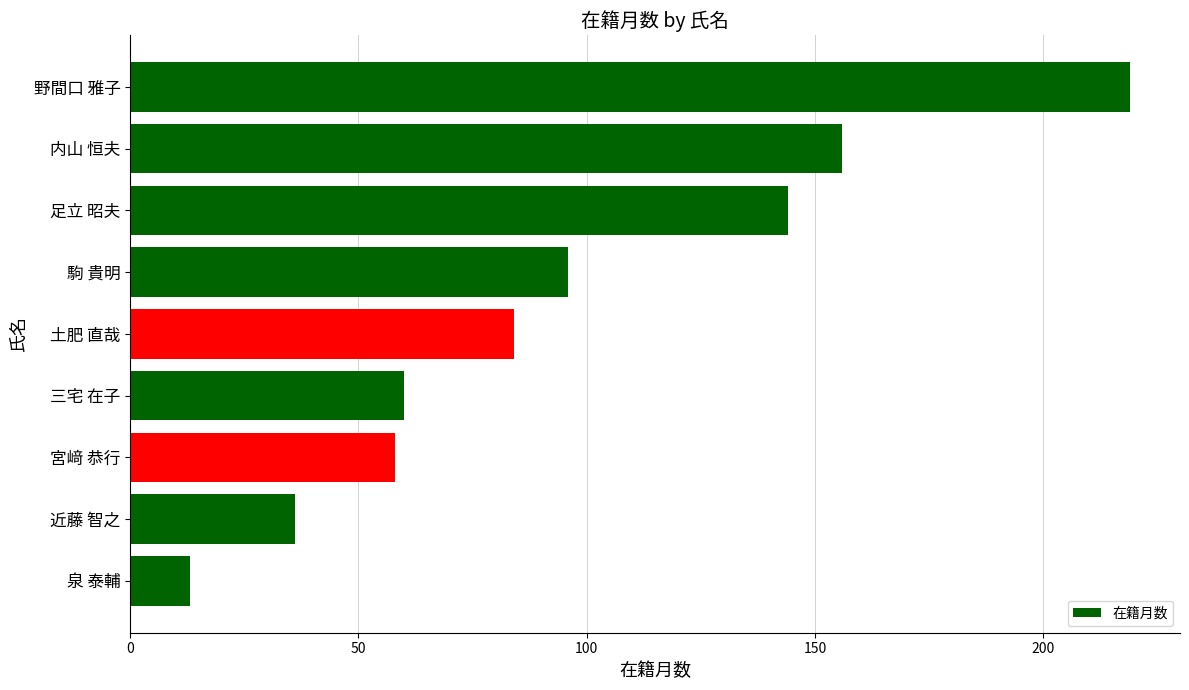

What is the sum of the values at 野間口 雅子 and 駒 貴明?

315